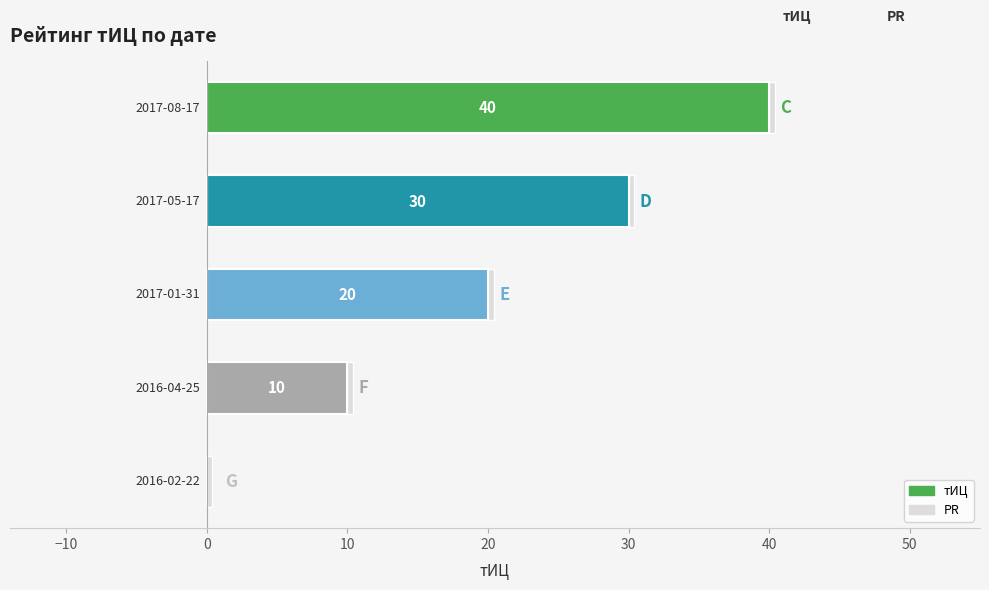

What is the highest value of the тИЦ series?

40.0